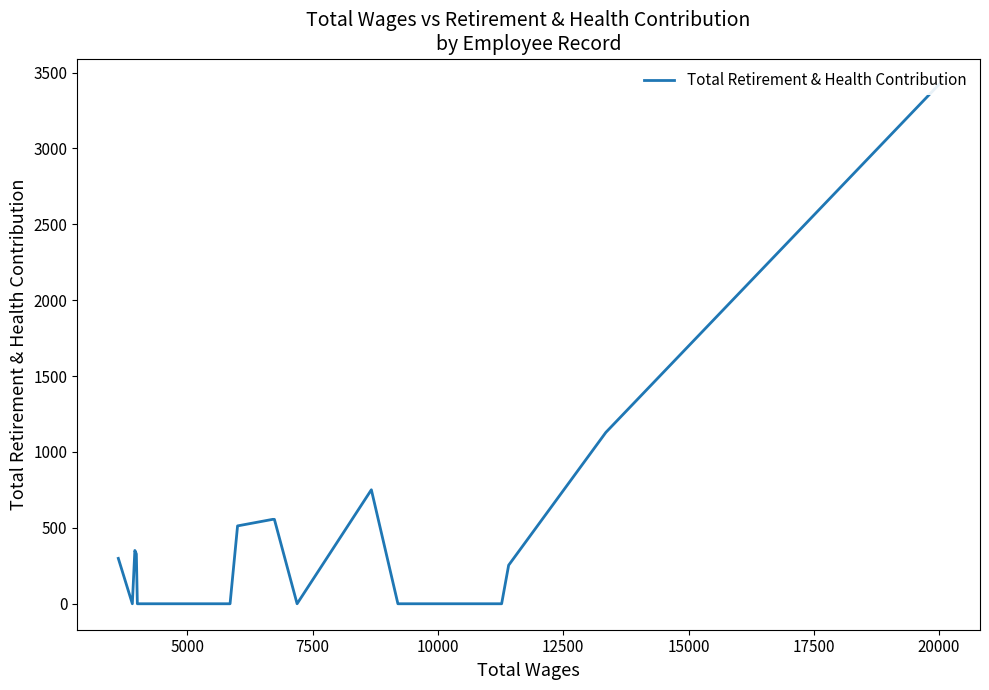

Which label corresponds to the smallest value in the chart?

5000